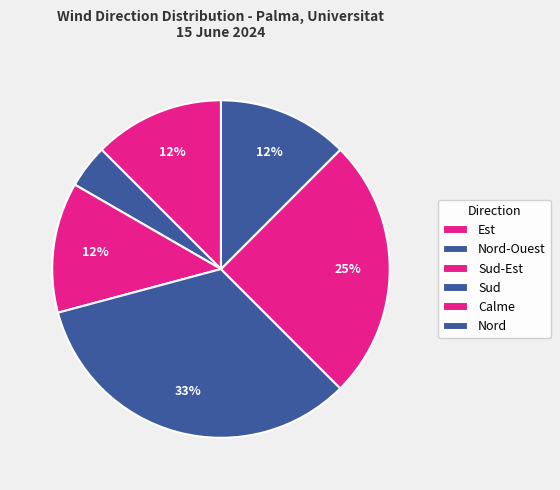

How many segments does this pie chart have?

6